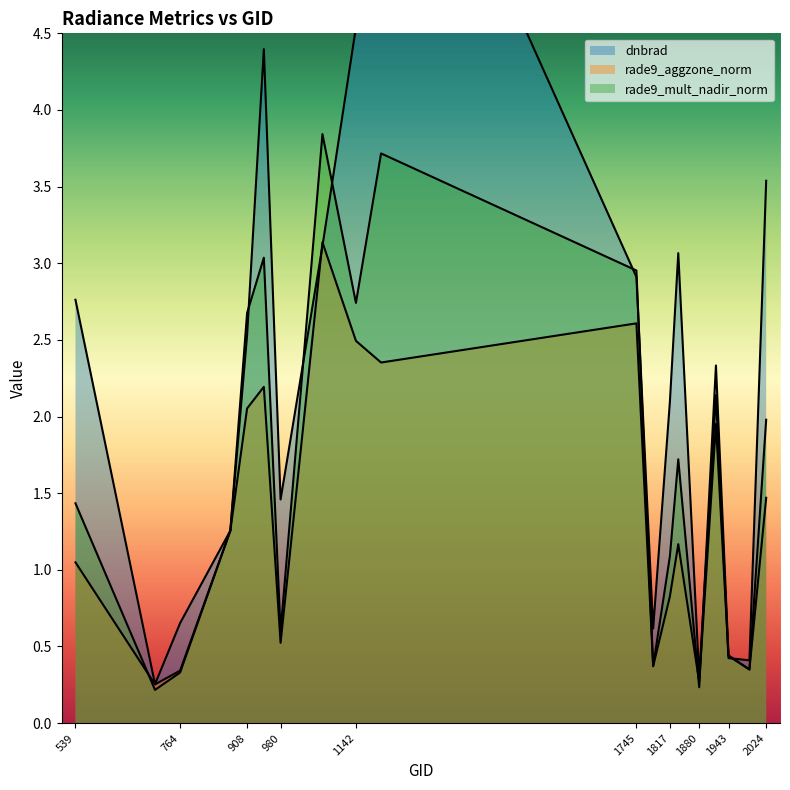

List the labels in order of rade9_mult_nadir_norm value, smallest first.

710, 1880, 764, 1988, 1781, 1943, 980, 1817, 872, 539, 1835, 2024, 1916, 908, 1142, 1745, 944, 1196, 1070